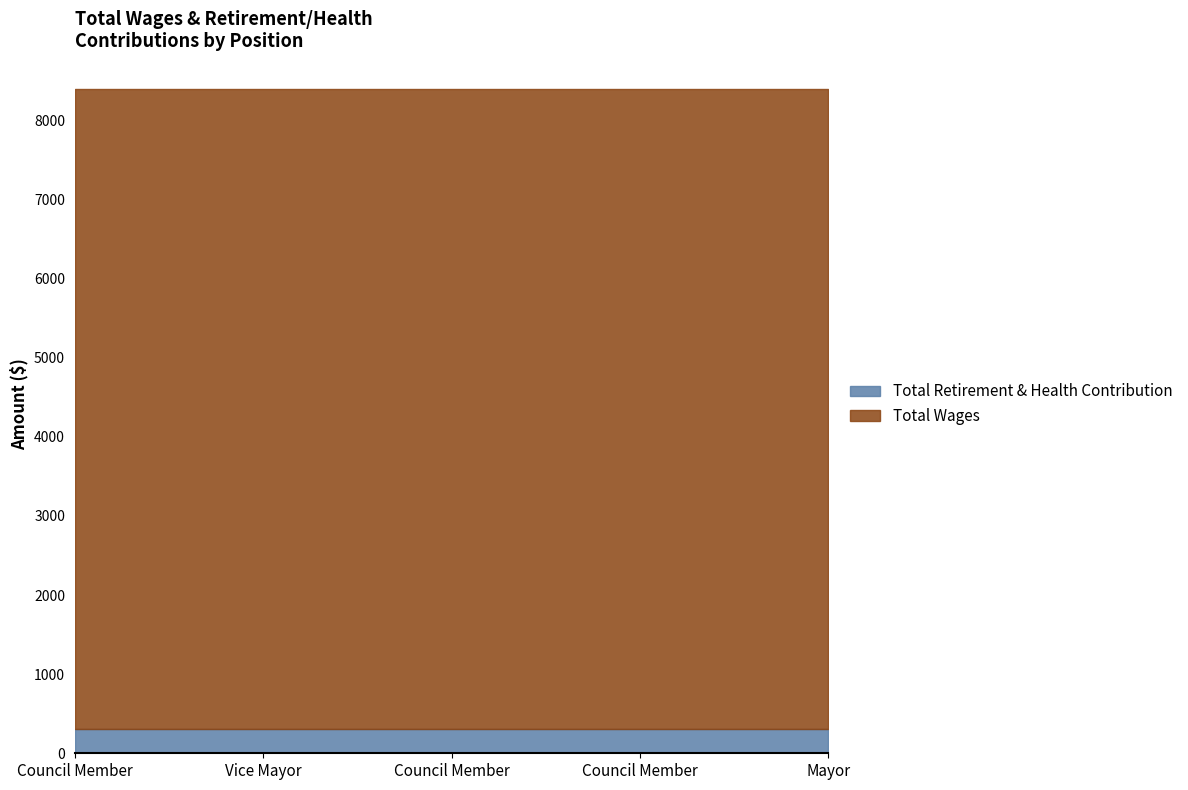

What is the sum of all Total Wages values?

40500